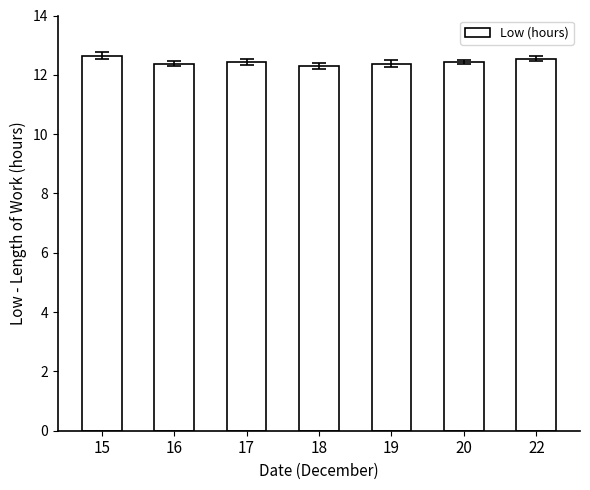

Which has a higher value, 17 or 18?

17